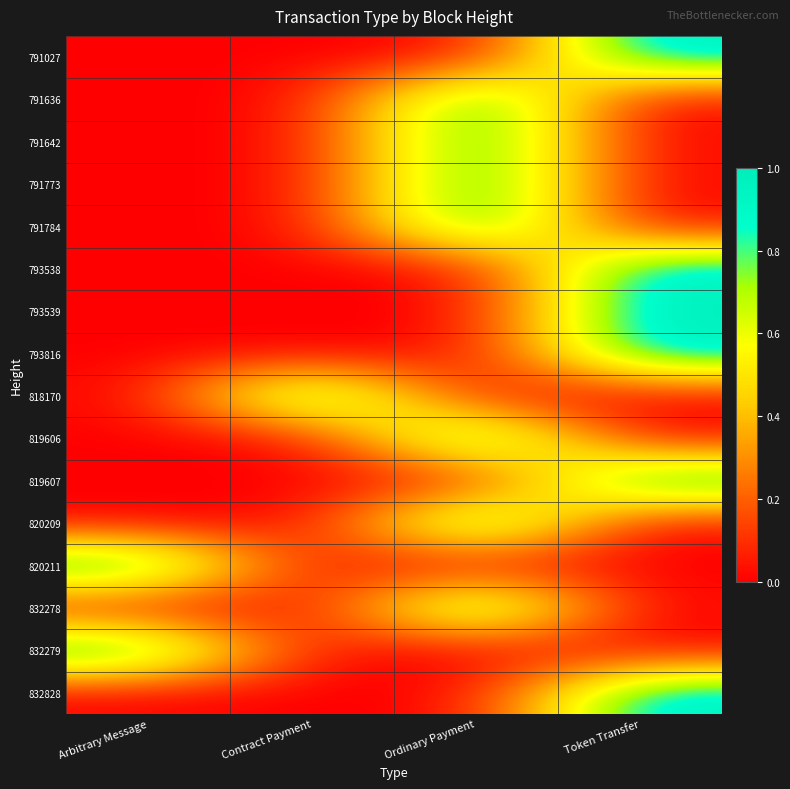

How many data points does each series have?

4